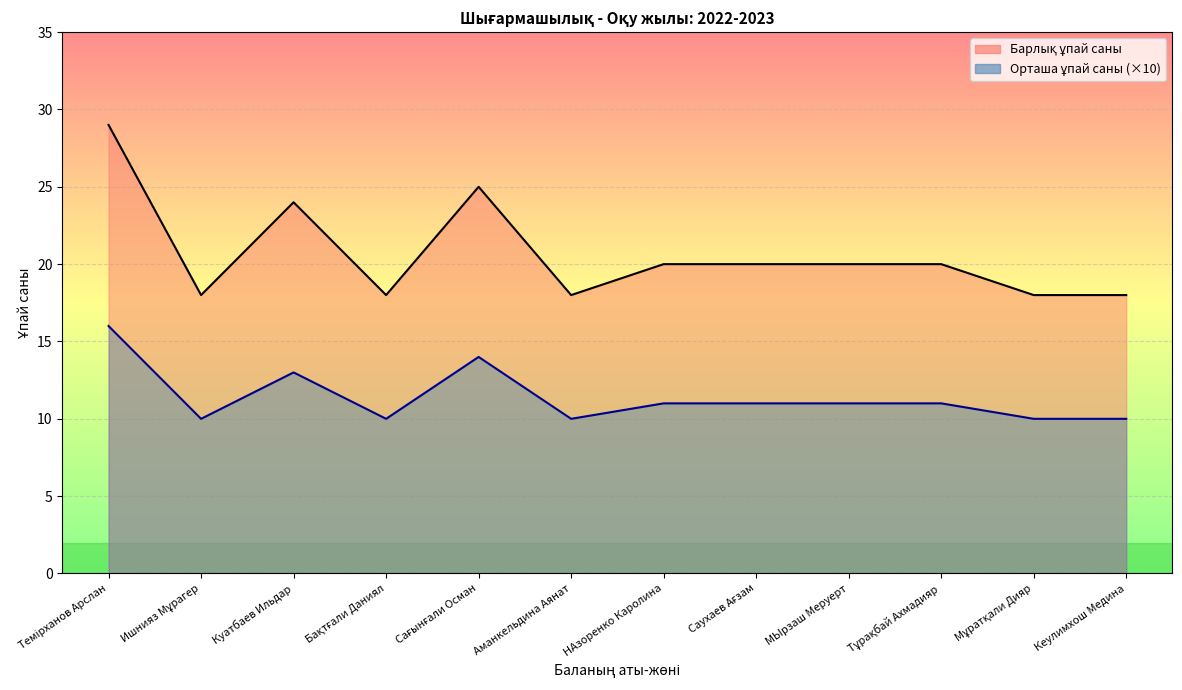

True or false: Барлық ұпай саны and Орташа ұпай саны intersect in this chart.

False